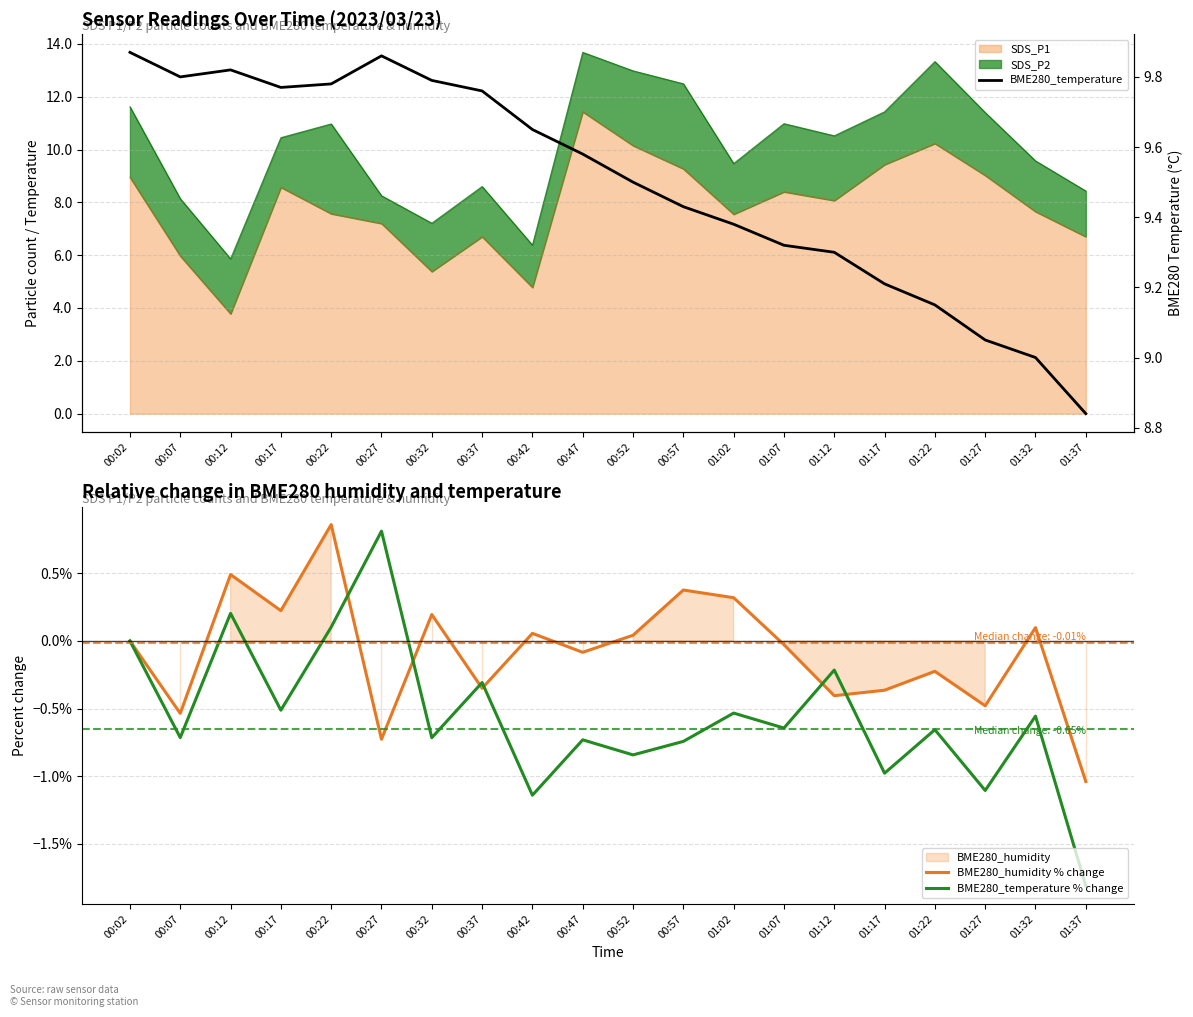

What is the value of the BME280_humidity % change point at the 6th from the left?

-0.7